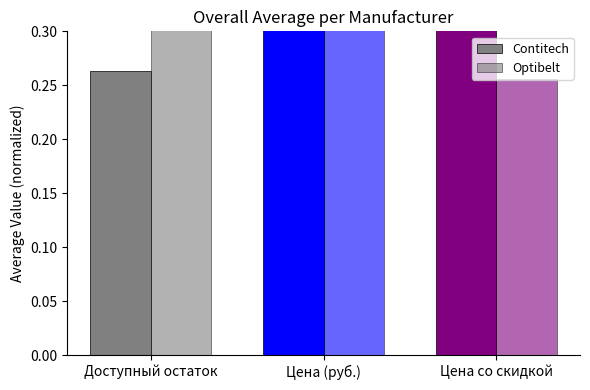

The Contitech series shows 0.3 at Доступный остаток. True or false?

True